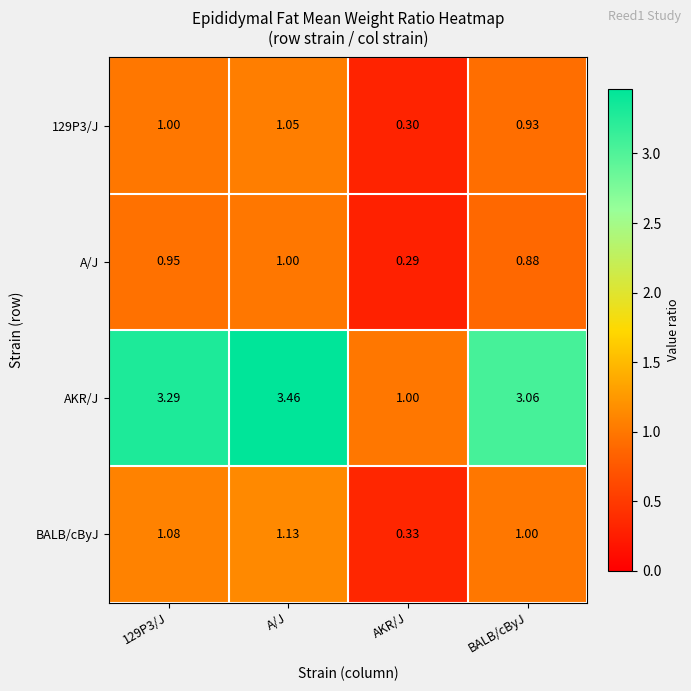

What is the spread (max minus min) of values at 129P3/J?

2.3